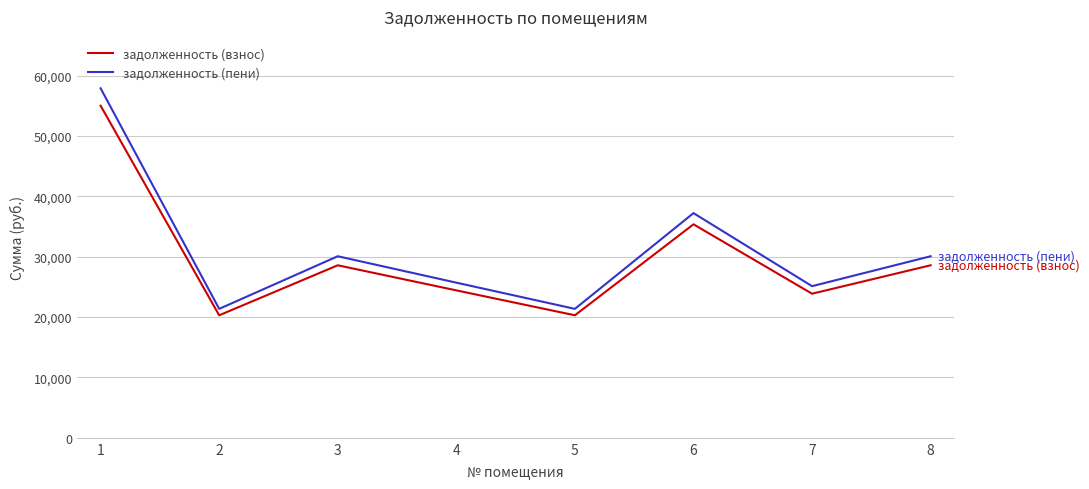

Which series has the largest range (max minus min)?

задолженность (пени)